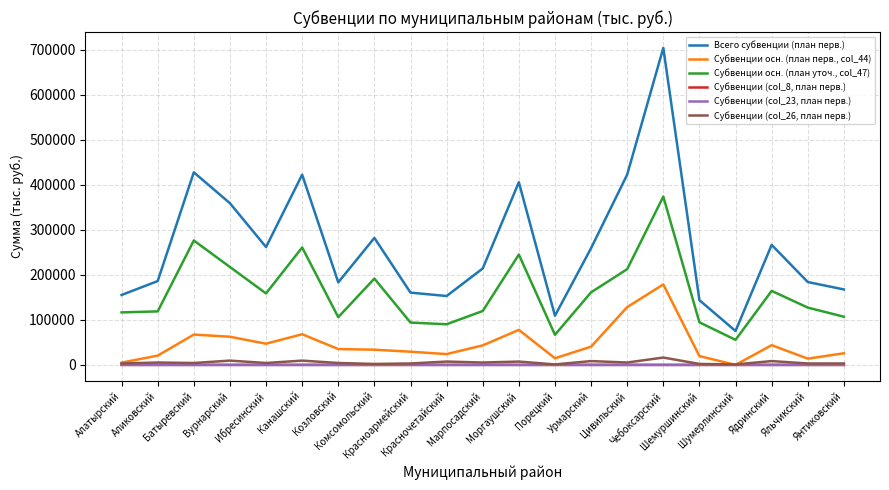

Is it true that Субвенции осн. (план перв., col_44) equals 60485.5 at Комсомольский?

False